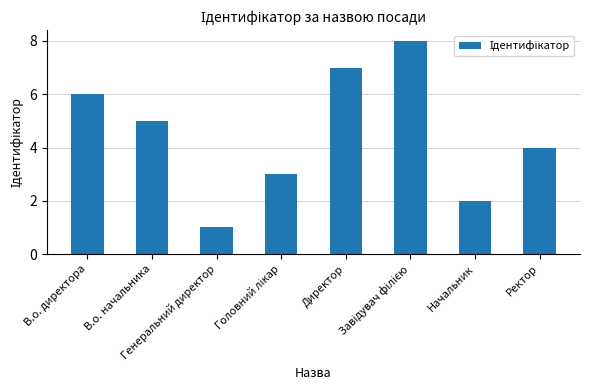

What is the greatest value displayed?

8